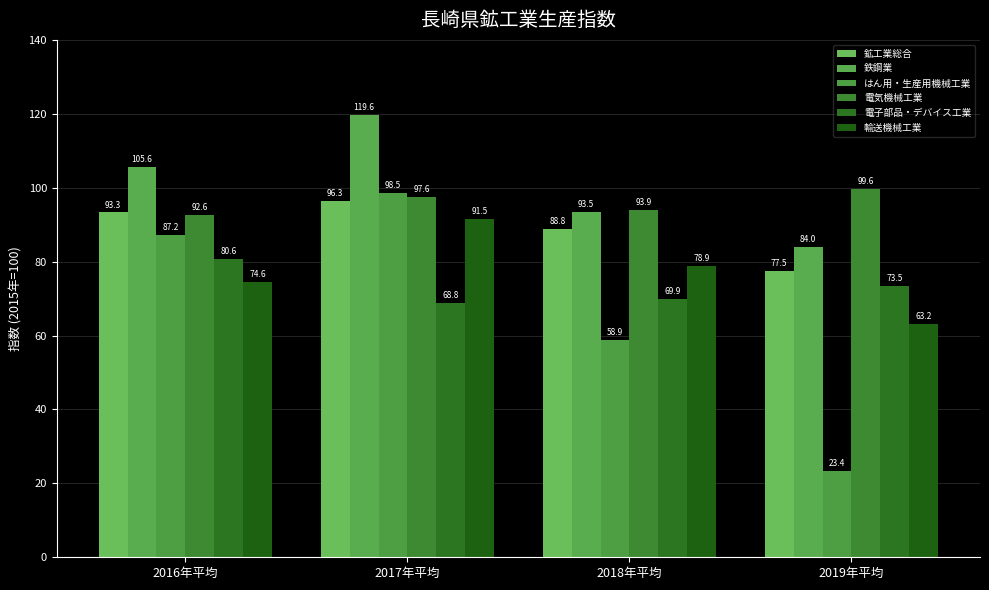

Is it true that はん用・生産用機械工業 equals 28.4 at 2018年平均?

False